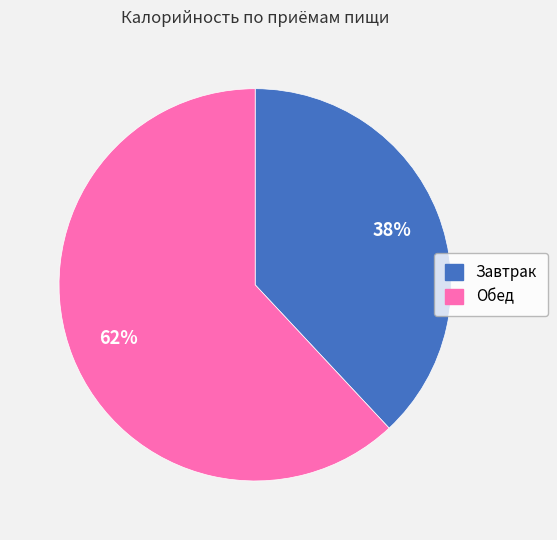

Rank the categories by value from lowest to highest.

Завтрак, Обед